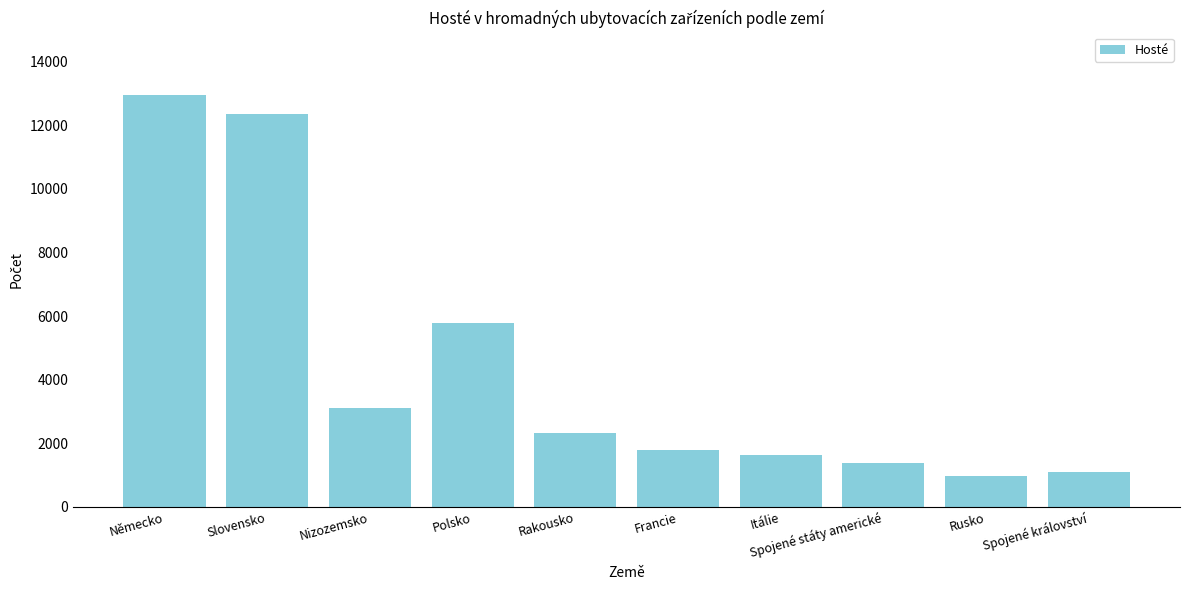

What is the maximum value shown in the chart?

12960